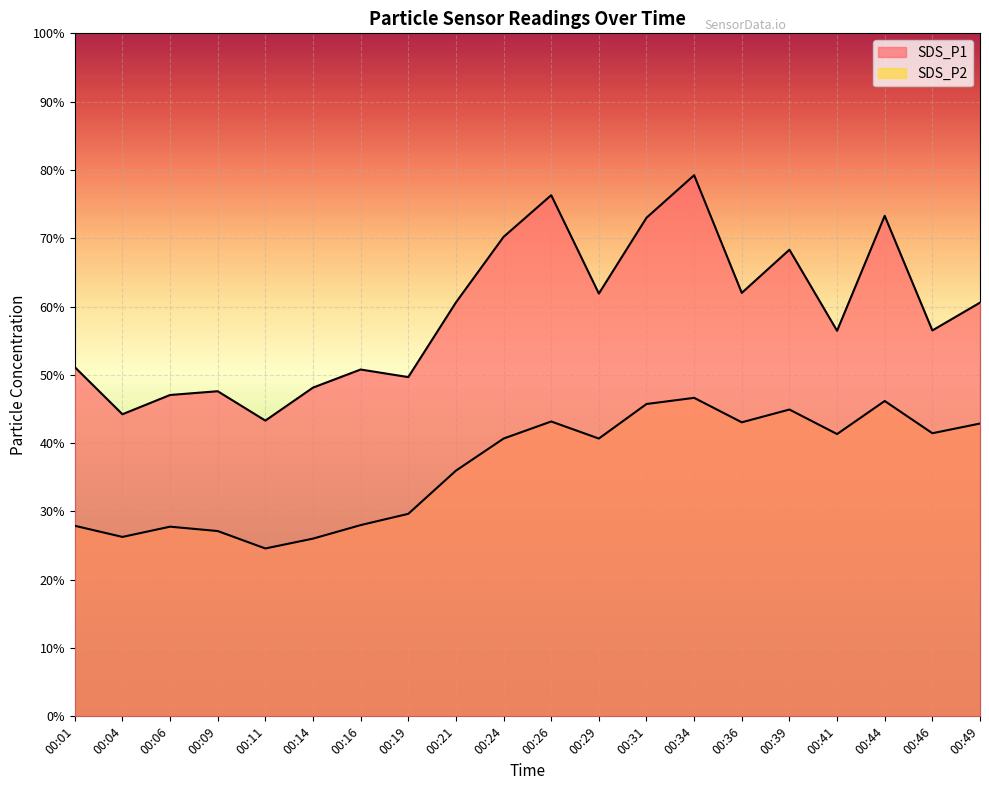

Rank the series by their maximum value, from highest to lowest.

SDS_P1, SDS_P2